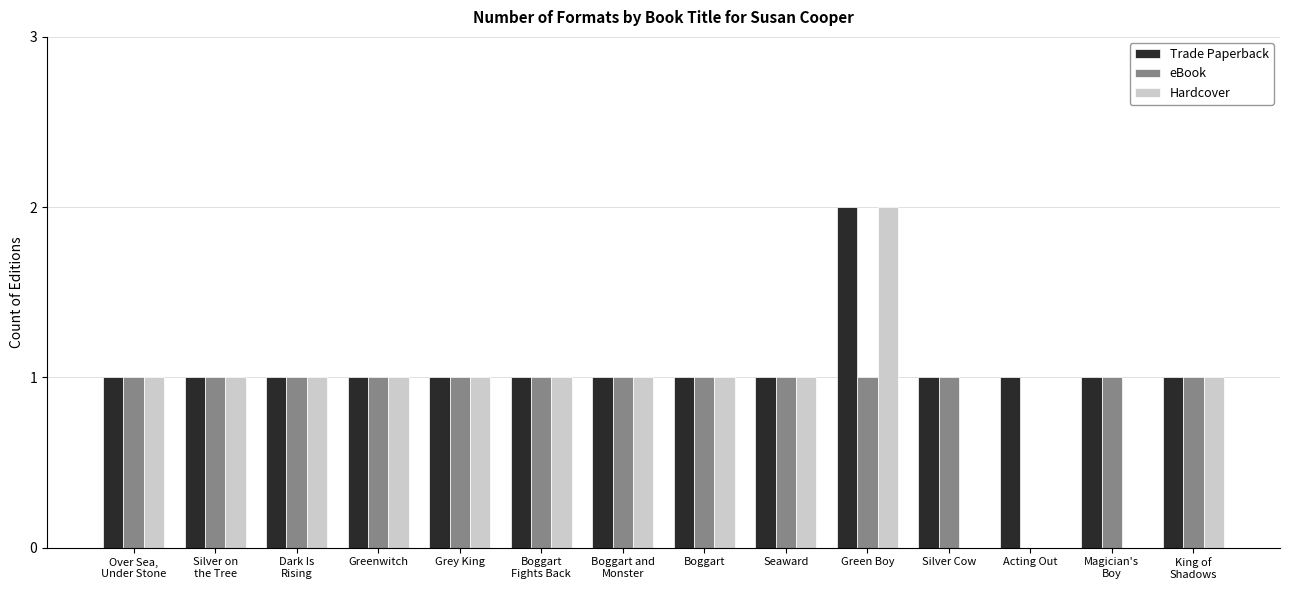

Count the number of categories in the chart.

14